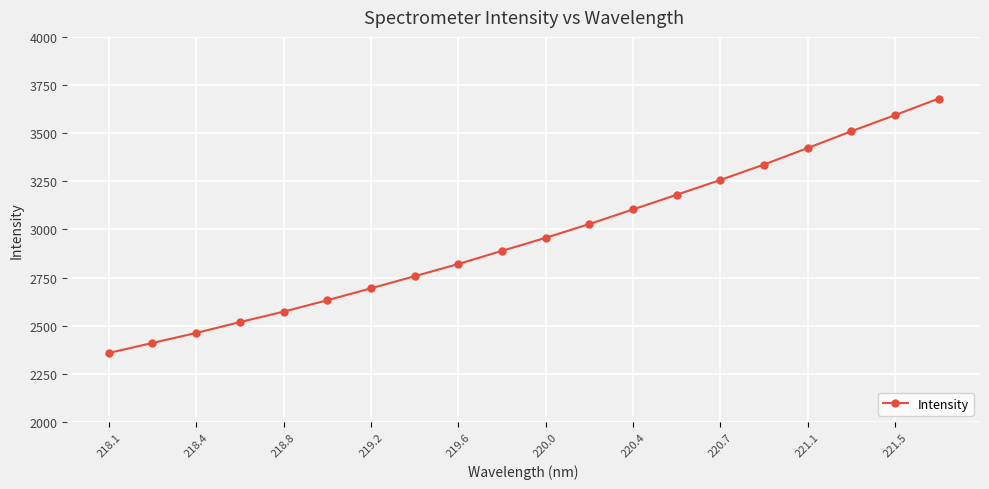

What is the sum of all values?

59188.7